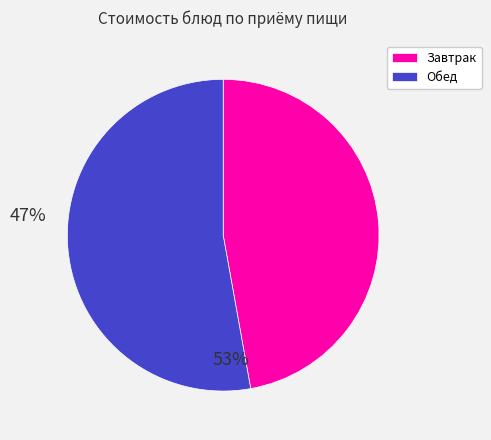

Between Обед and Завтрак, which is larger?

Обед